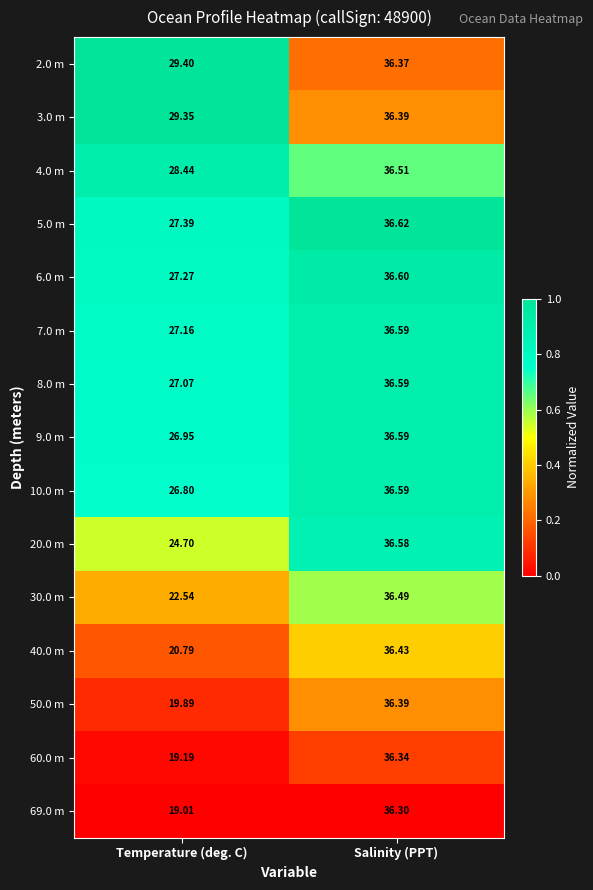

How many distinct data groups are displayed?

15